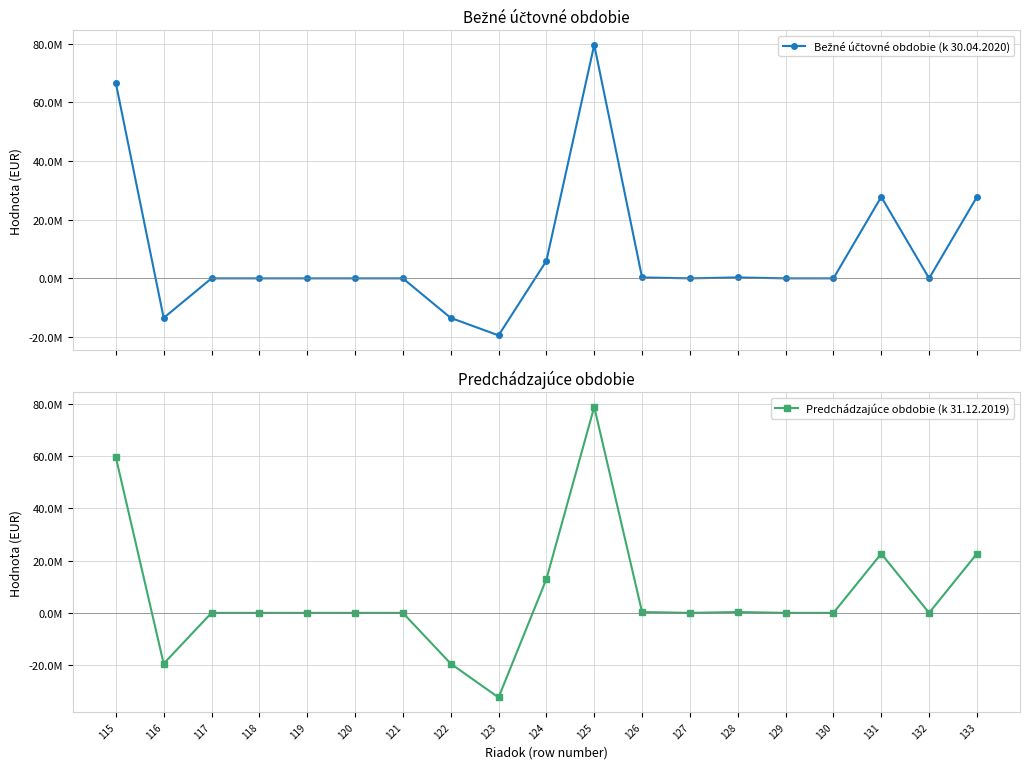

Reading left to right, extract all data points from this chart.

Bežné účtovné obdobie (k 30.04.2020): 115=66523239.9	116=-13470709.7	117=0.0	118=0.0	119=0.0	120=0.0	121=0.0	122=-13470709.7	123=-19422184.6	124=5951474.9	125=79544121.9	126=313948.2	127=0.0	128=313948.2	129=0.0	130=0.0	131=27755910.6	132=0.0	133=27755910.6
Predchádzajúce obdobie (k 31.12.2019): 115=59556863.8	116=-19422184.6	117=0.0	118=0.0	119=0.0	120=0.0	121=0.0	122=-19422184.6	123=-32348582.3	124=12926397.8	125=78750167.0	126=318386.1	127=0.0	128=313948.2	129=4437.9	130=0.0	131=22644803.5	132=0.0	133=22644803.5